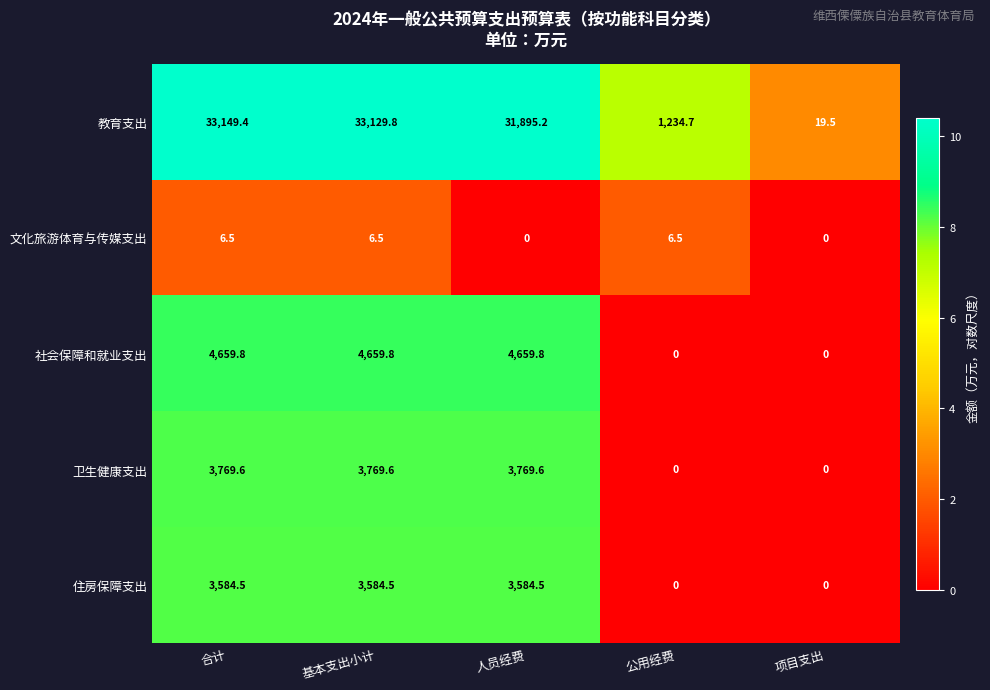

Reading left to right, transcribe all the data shown in this chart.

教育支出: 合计=33149.4	基本支出小计=33129.8	人员经费=31895.2	公用经费=1234.7	项目支出=19.5
文化旅游体育与传媒支出: 合计=6.5	基本支出小计=6.5	人员经费=0.0	公用经费=6.5	项目支出=0.0
社会保障和就业支出: 合计=4659.8	基本支出小计=4659.8	人员经费=4659.8	公用经费=0.0	项目支出=0.0
卫生健康支出: 合计=3769.6	基本支出小计=3769.6	人员经费=3769.6	公用经费=0.0	项目支出=0.0
住房保障支出: 合计=3584.5	基本支出小计=3584.5	人员经费=3584.5	公用经费=0.0	项目支出=0.0